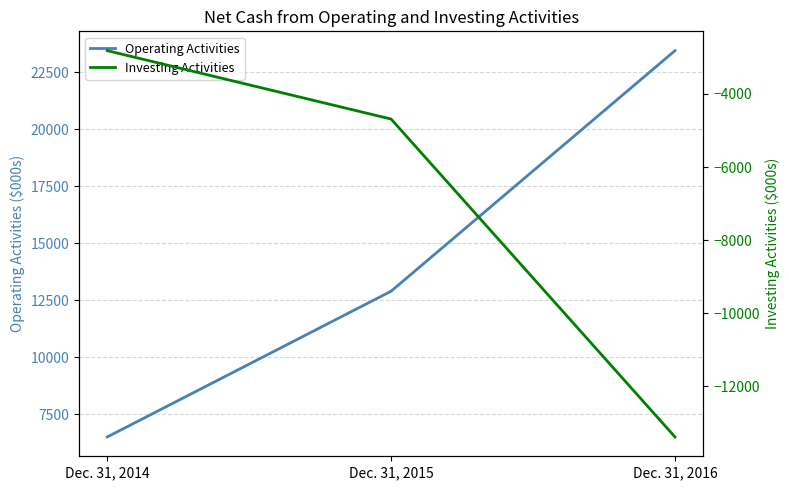

At which label is Investing Activities closest to -8100?

Dec. 31, 2015